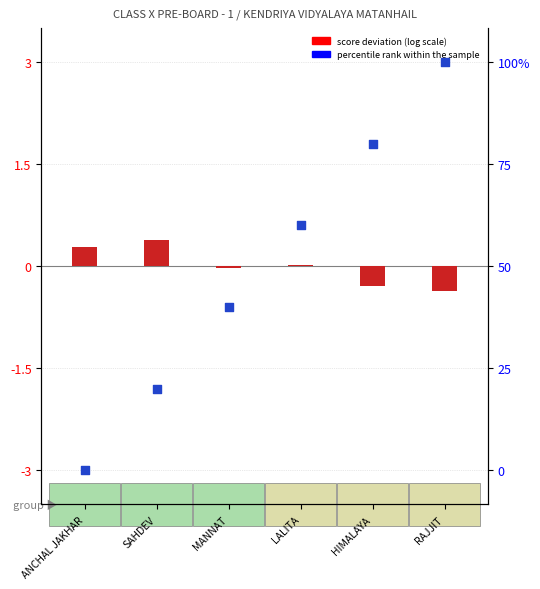

Which series reaches the minimum Y coordinate?

percentile rank within the sample